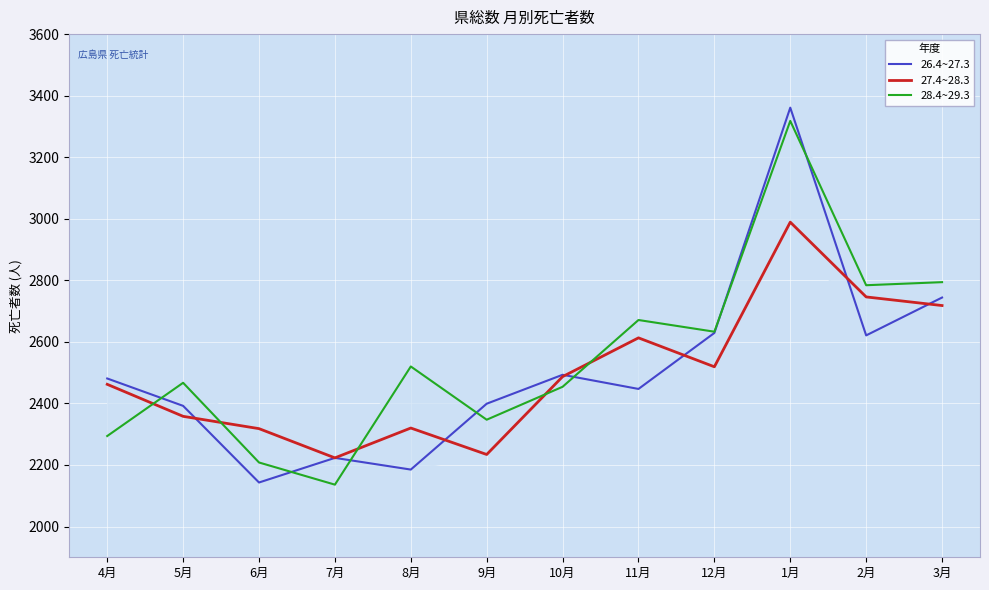

Where is 27.4~28.3 nearest to the value 2606?

11月